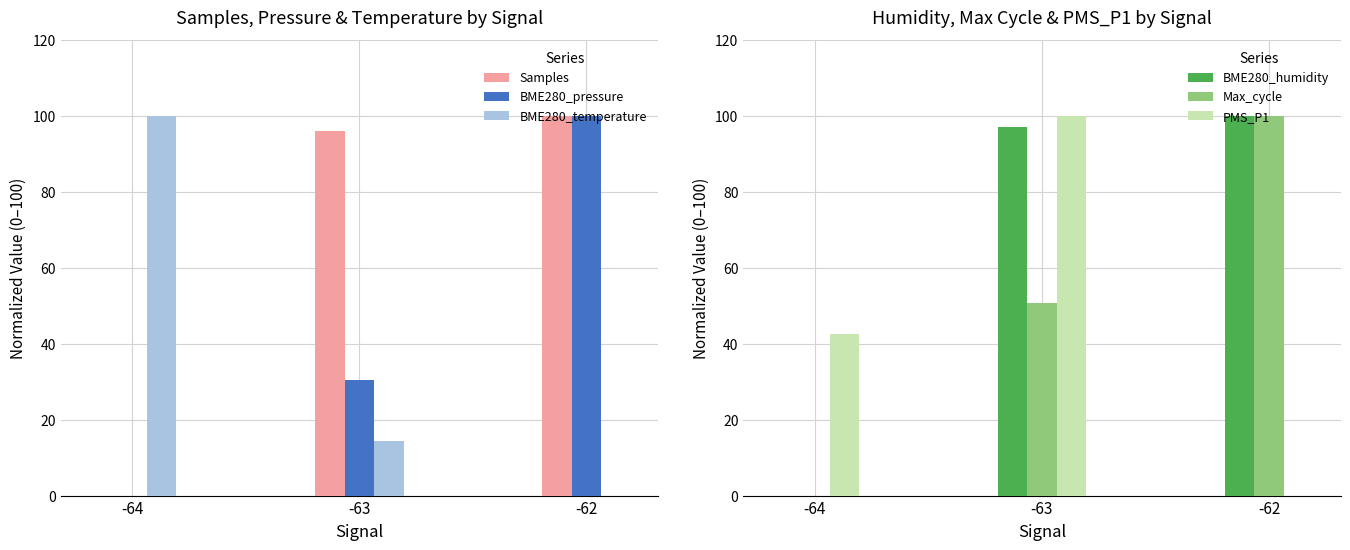

Are the bars horizontal?

No